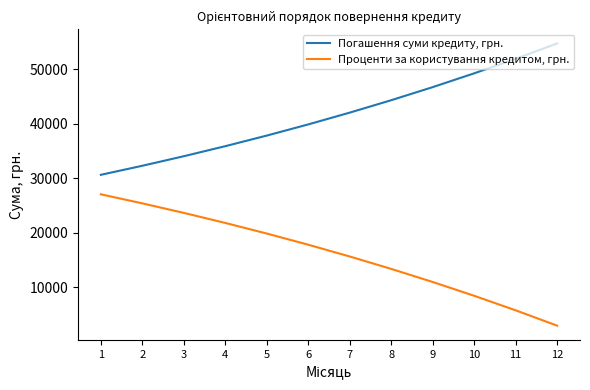

Does the chart have visible grid lines?

No